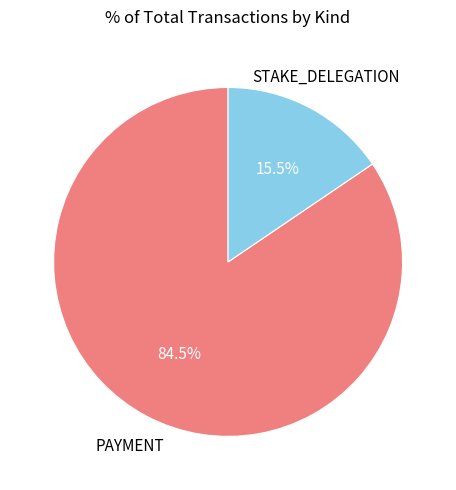

Do STAKE_DELEGATION and PAYMENT together represent more than half of the pie?

Yes